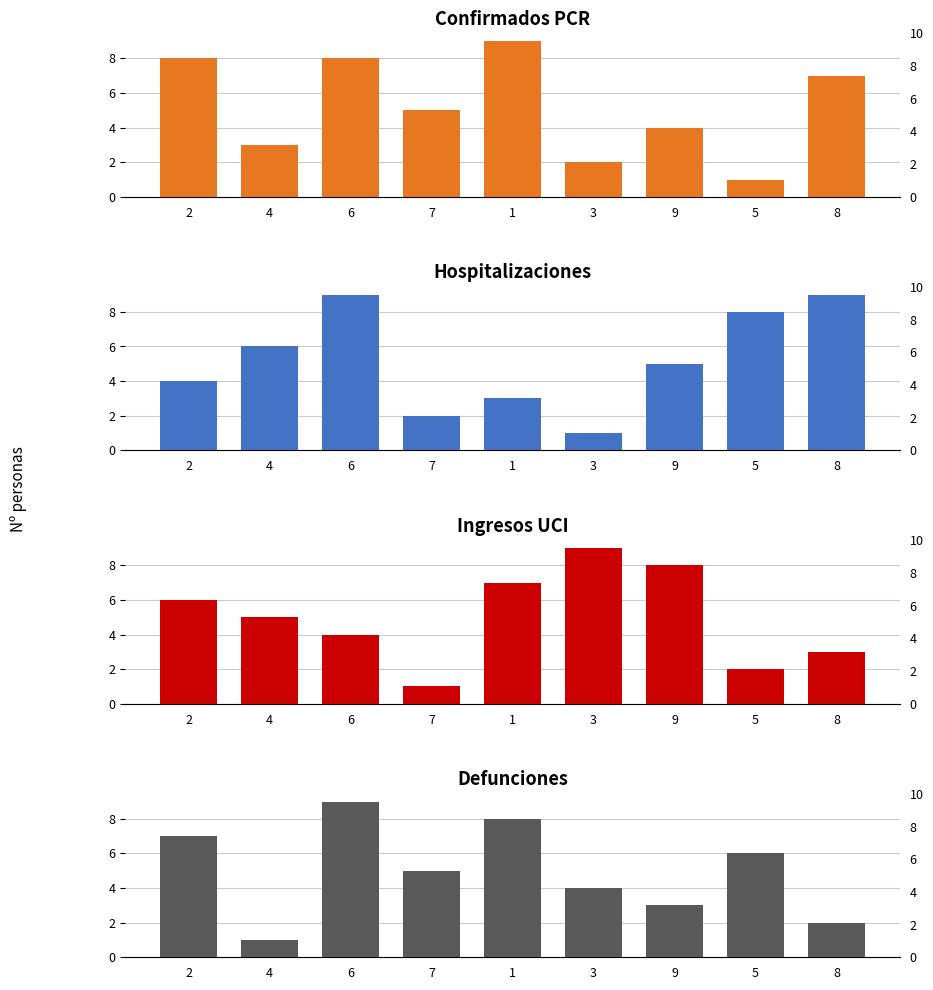

Is it true that col_2 equals 2 at 2?

False